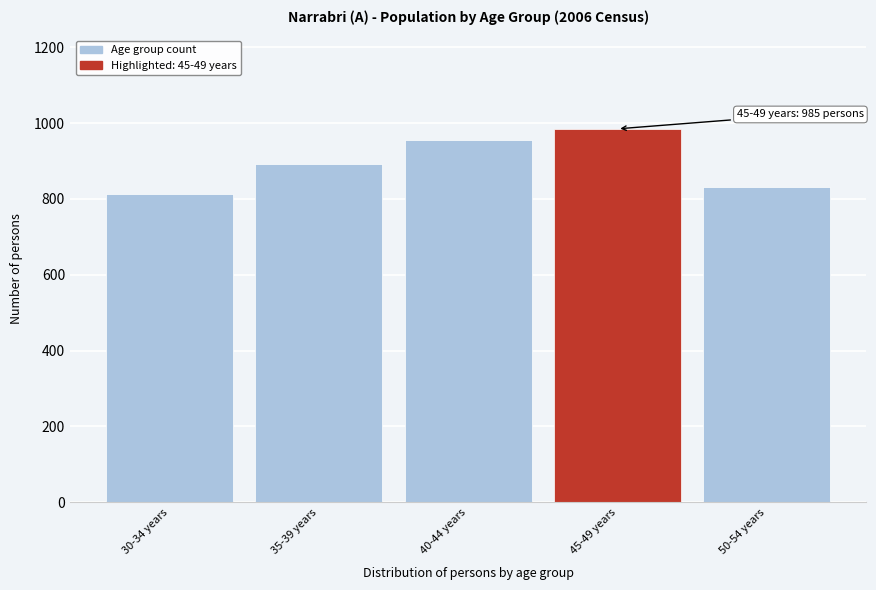

Reading left to right, what are all the values shown in this chart?

814	891	955	985	832